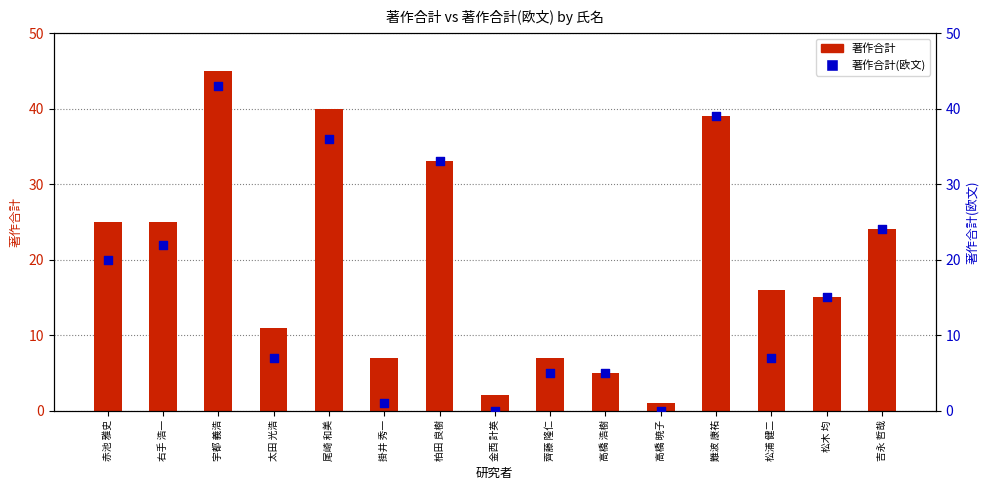

What are all the series names shown in the legend?

著作合計, 著作合計(欧文)